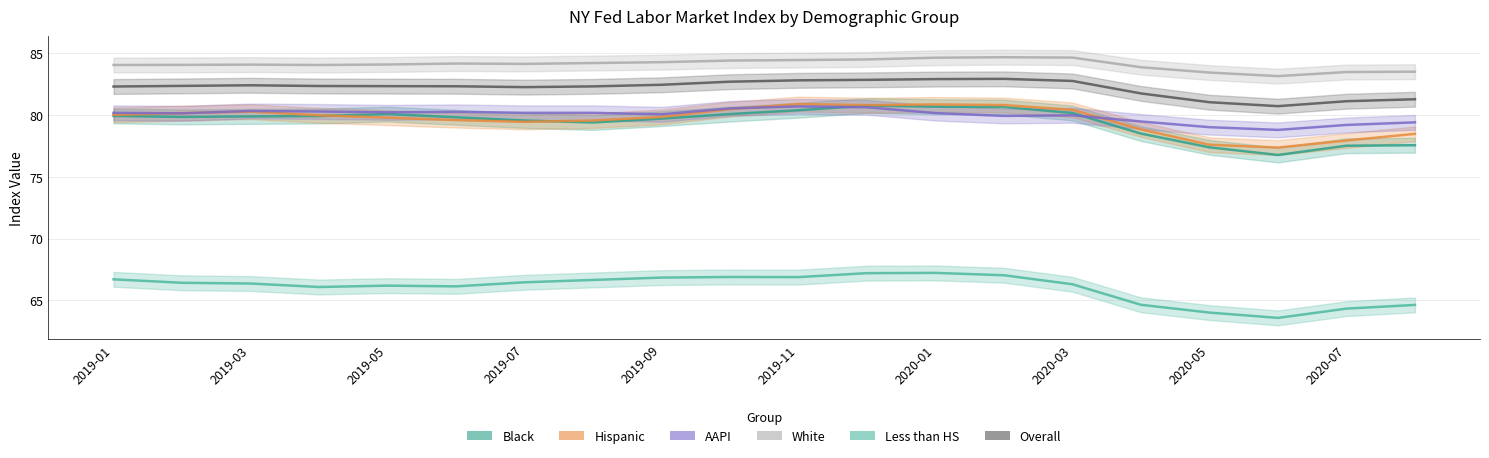

What is the approximate value of Less than HS at 2019-03?

66.4